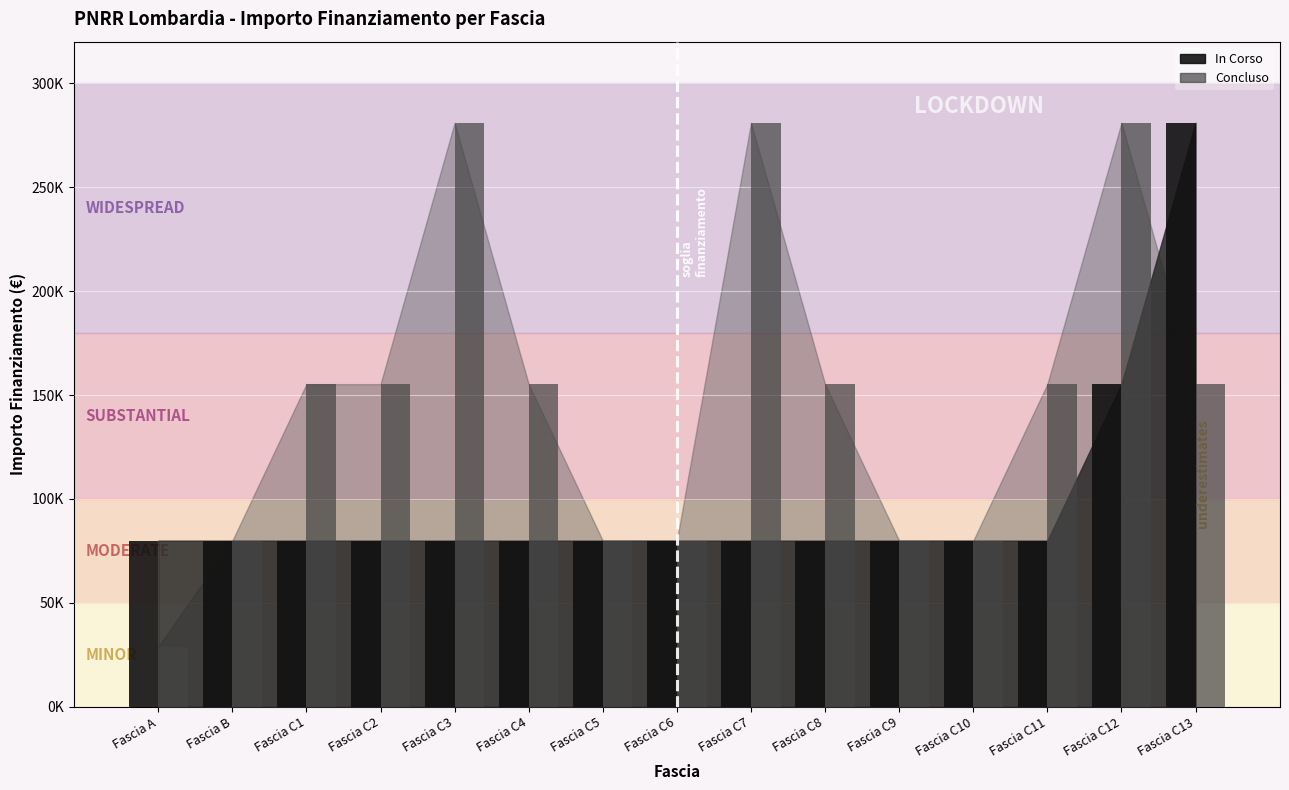

What is the label of the 15th bar from the right?

Fascia A